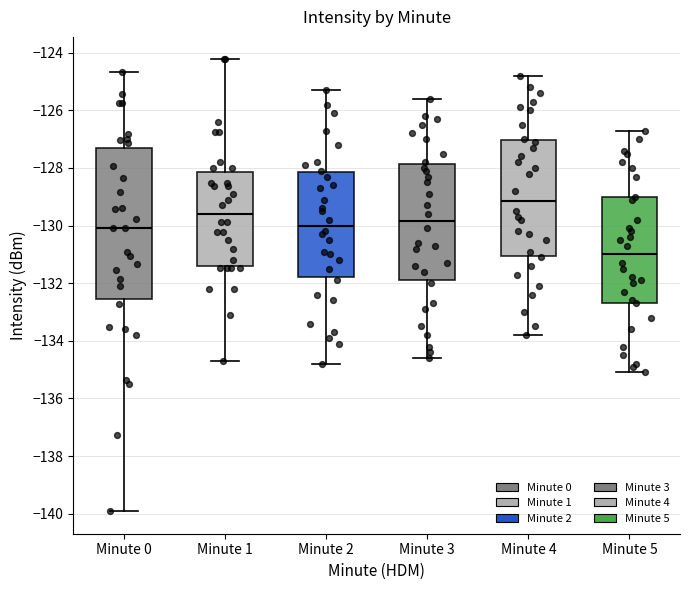

Reading left to right, read every box against the y-axis: the position of its median line, the range the box covers, and the ends of its whiskers. The values are not printed on the chart, so give them approximately, as read against the axis.

Minute 0: median -130.0, box -132.6 to -127.4, whiskers -140.0 to -124.6
Minute 1: median -129.6, box -131.4 to -128.2, whiskers -134.6 to -124.2
Minute 2: median -130.0, box -131.8 to -128.2, whiskers -134.8 to -125.2
Minute 3: median -129.8, box -131.8 to -127.8, whiskers -134.6 to -125.6
Minute 4: median -129.2, box -131.0 to -127.0, whiskers -133.8 to -124.8
Minute 5: median -131.0, box -132.6 to -129.0, whiskers -135.0 to -126.6